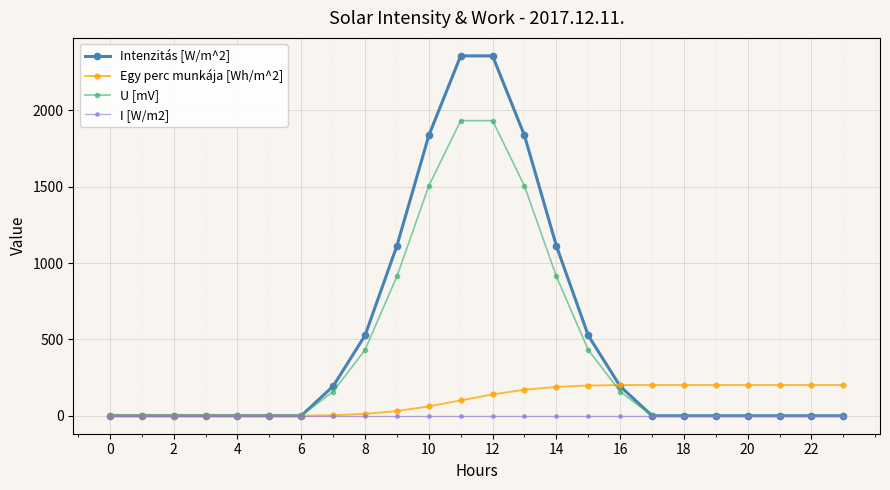

List the series in order of their overall mean, highest first.

Intenzitás [W/m^2], U [mV], Egy perc munkája [Wh/m^2], I [W/m2]